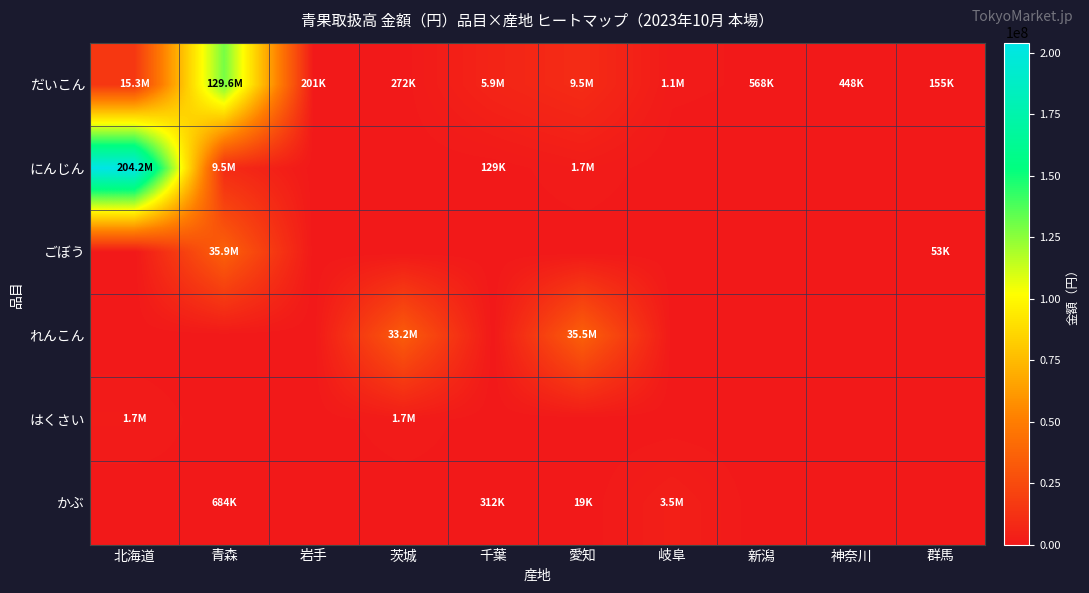

Which series has the largest total across all categories?

にんじん